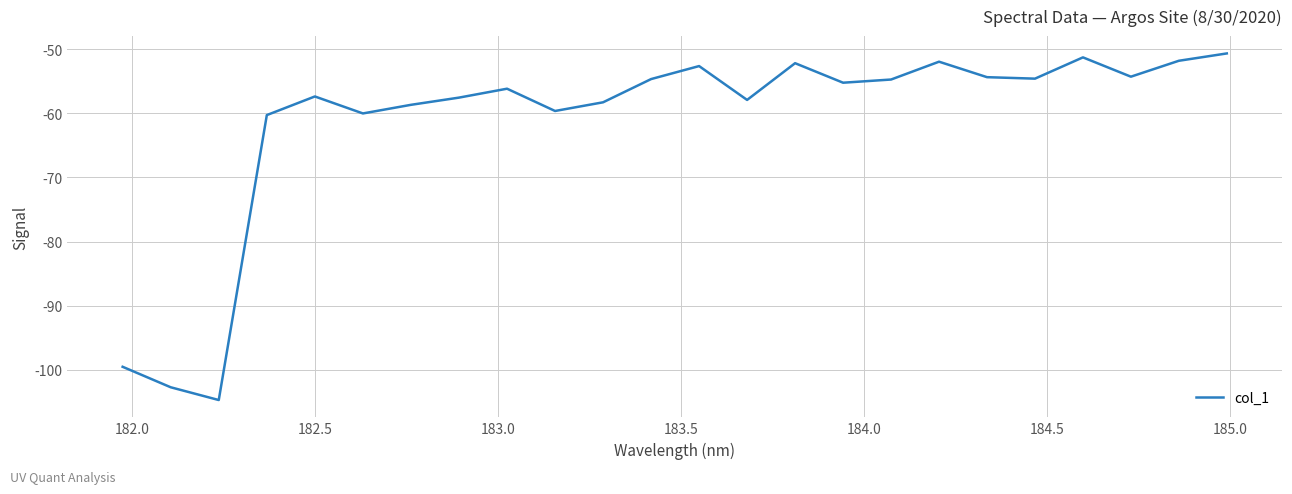

How many values are below -55?

13